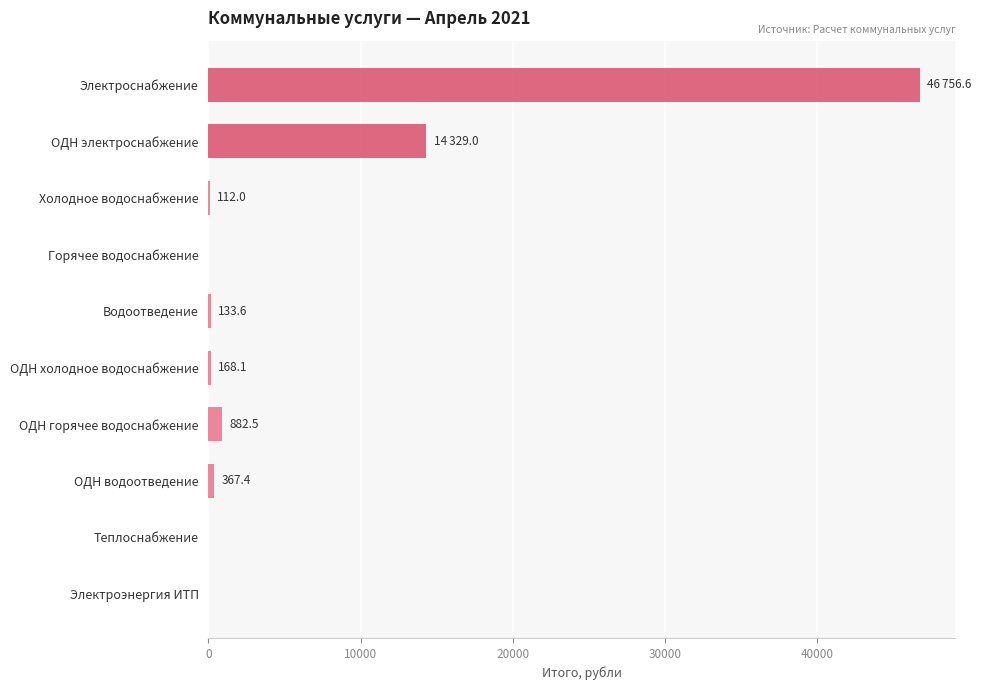

What is the average value?

6274.9